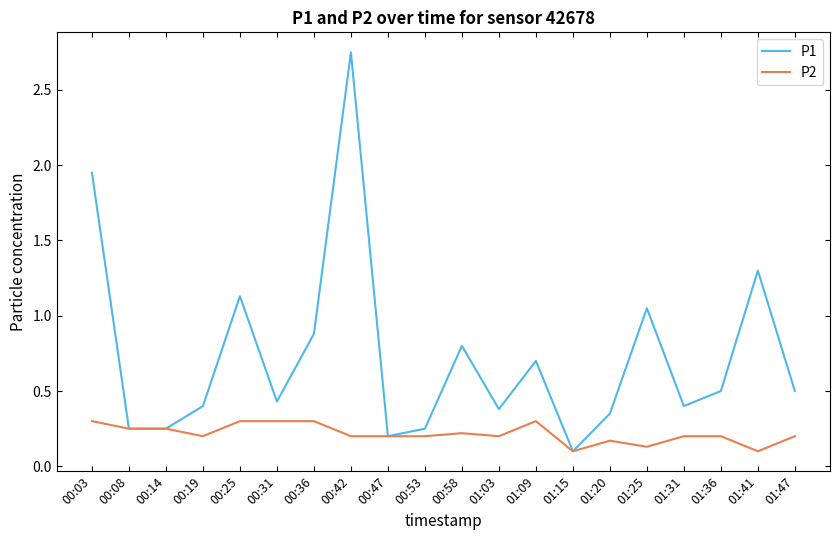

What is the sum of all P1 values?

14.6